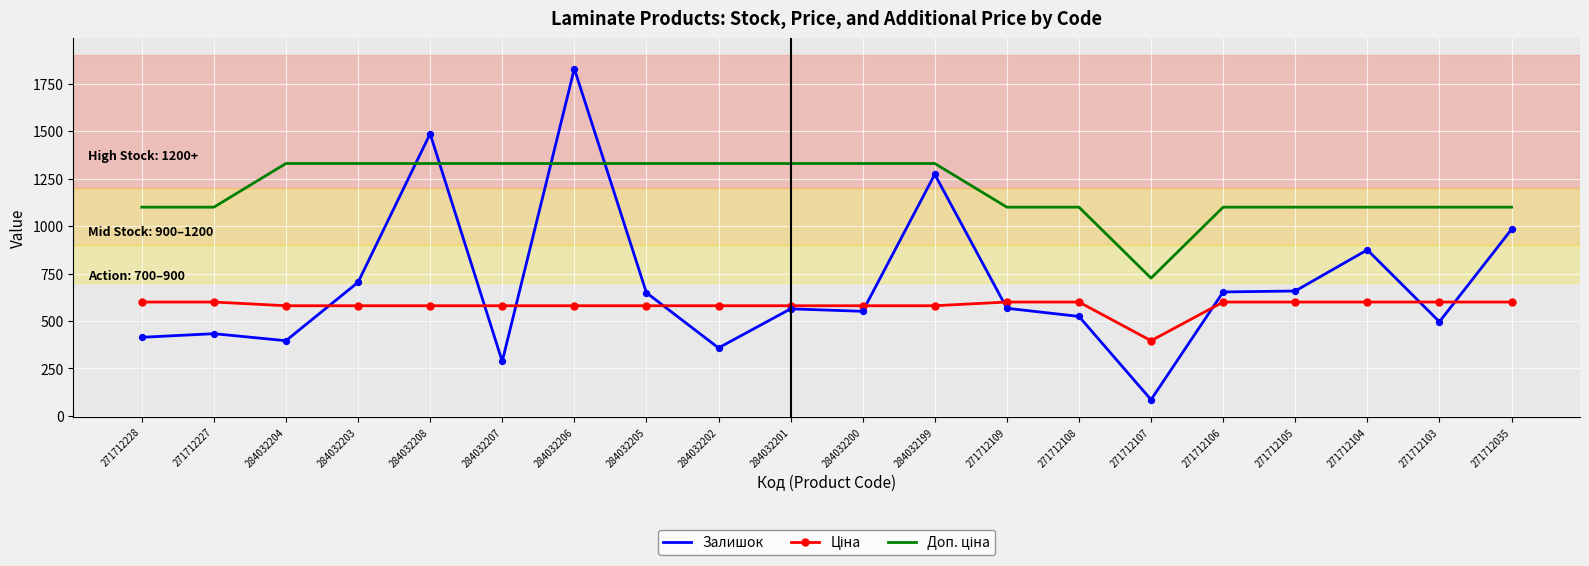

At which category is the sum across all series the highest?

284032206